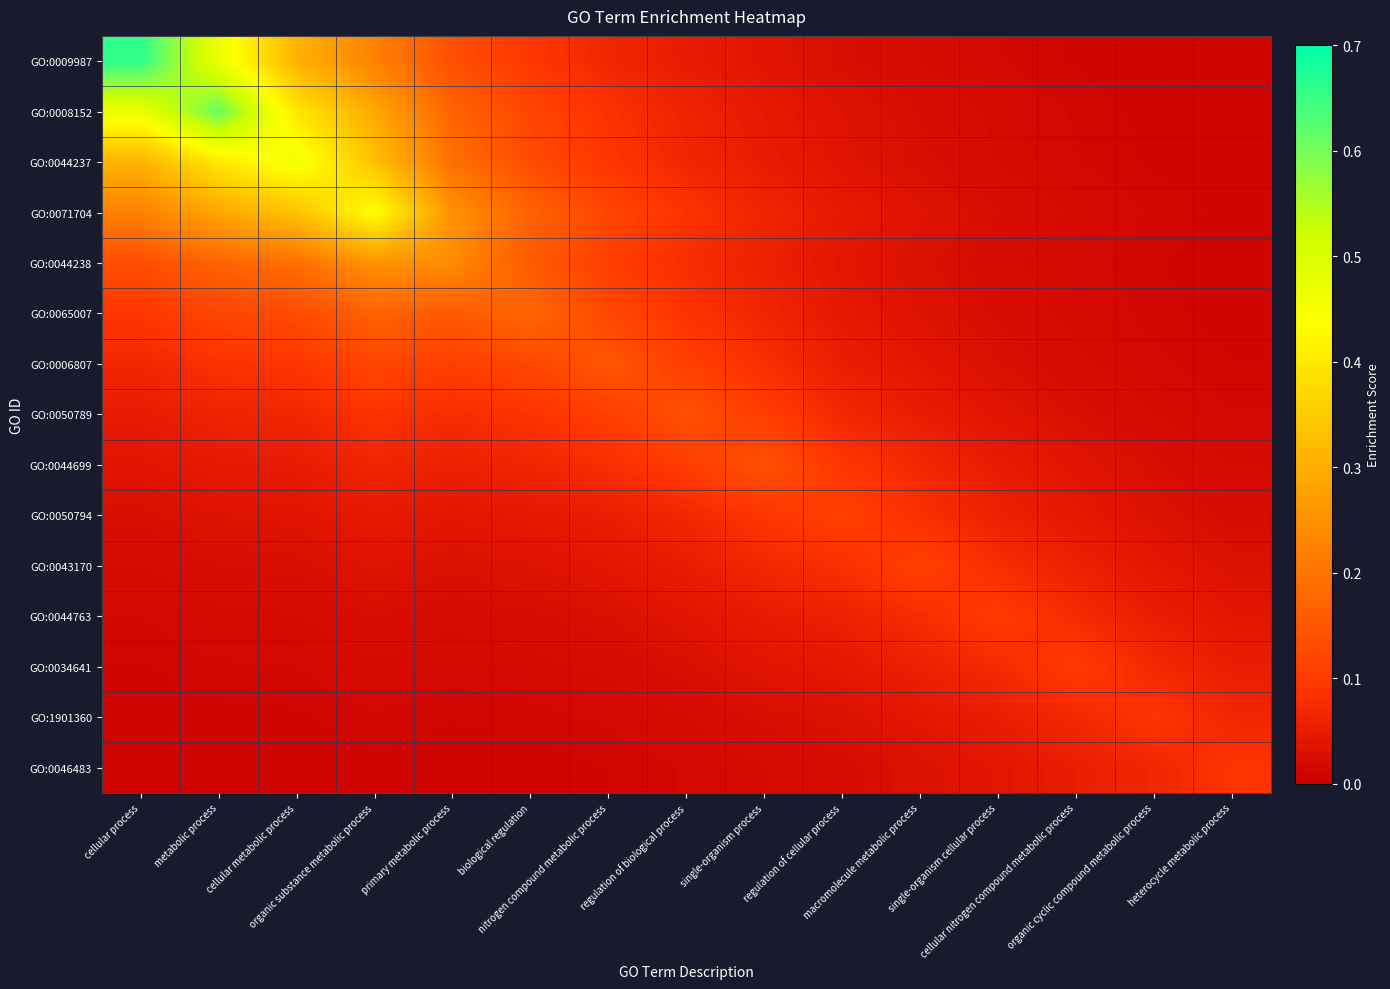

Rank the series by their maximum value, from lowest to highest.

GO:1901360, GO:0046483, GO:0044763, GO:0034641, GO:0050794, GO:0043170, GO:0050789, GO:0044699, GO:0006807, GO:0065007, GO:0044238, GO:0071704, GO:0044237, GO:0008152, GO:0009987